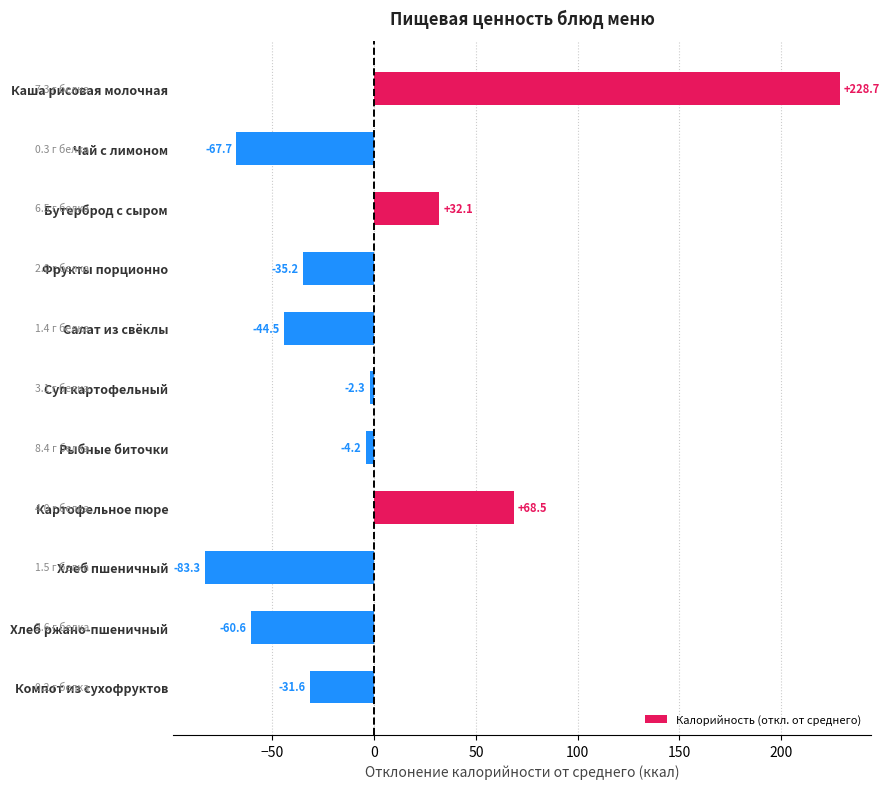

Between Салат из свёклы and Хлеб ржано-пшеничный, which is larger?

Салат из свёклы